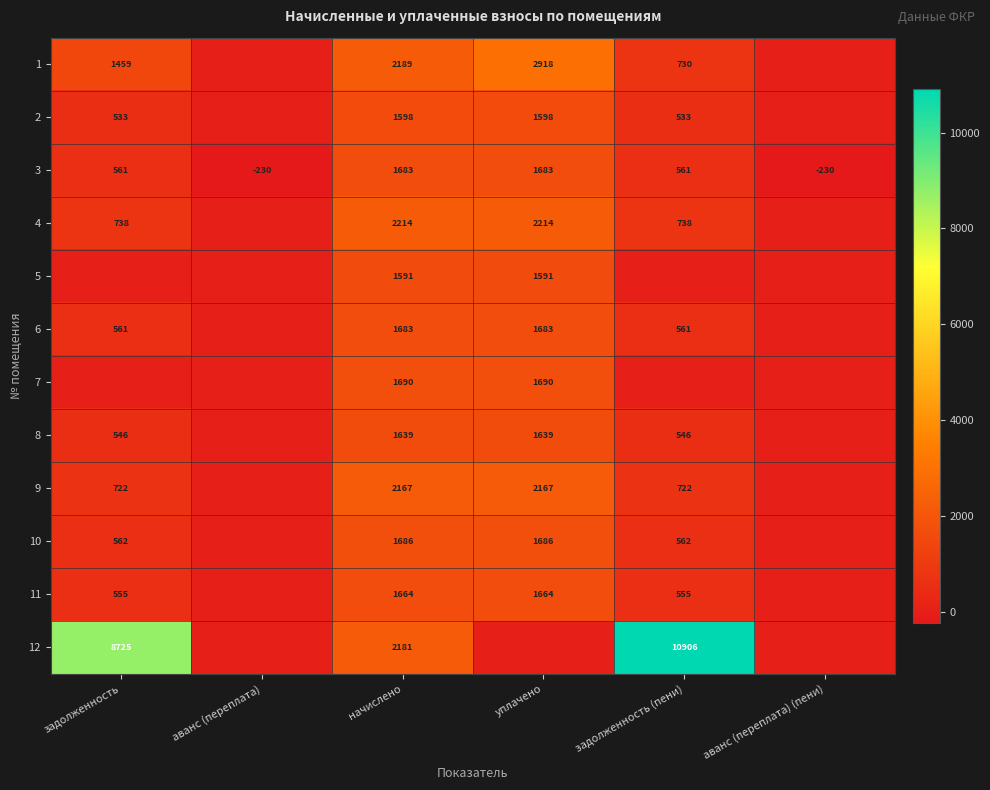

Is it true that 4 equals 1094.4 at задолженность (пени)?

False